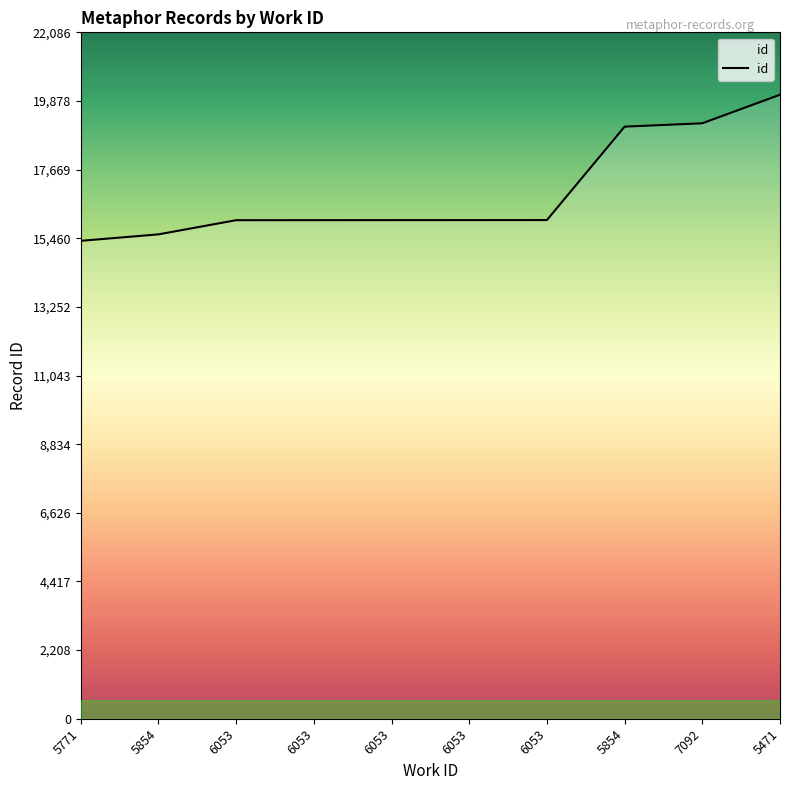

Is it true that the value at 6053 is 16045?

True